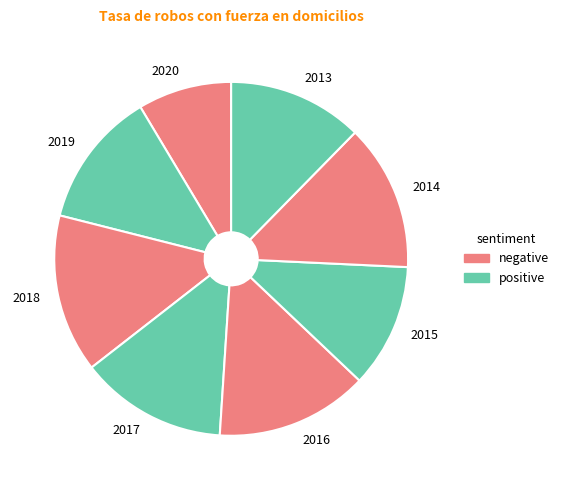

Is the sum of 2013 and 2017 greater than half?

No